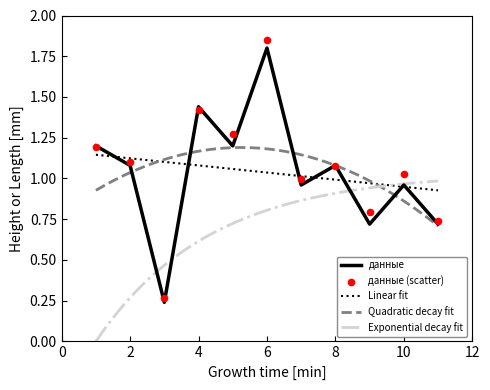

What is the change in value from 7 to 9?

-0.2